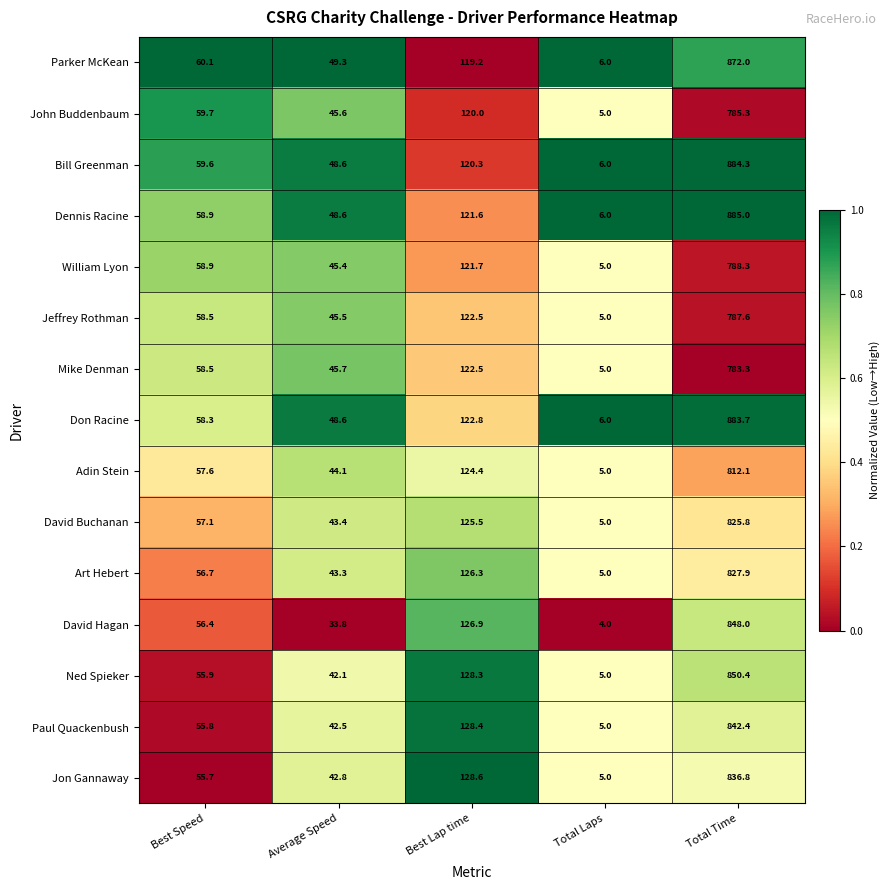

Is the value of Adin Stein at Best Speed greater than the value of Jon Gannaway at Total Time?

No